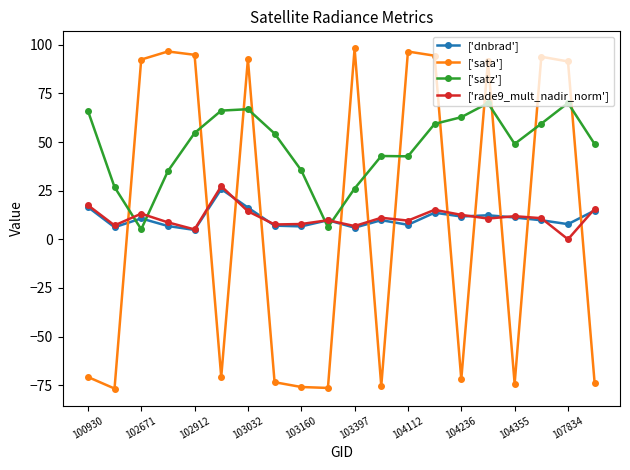

True or false: ['dnbrad'] has more than 0 points higher than both neighbors.

True